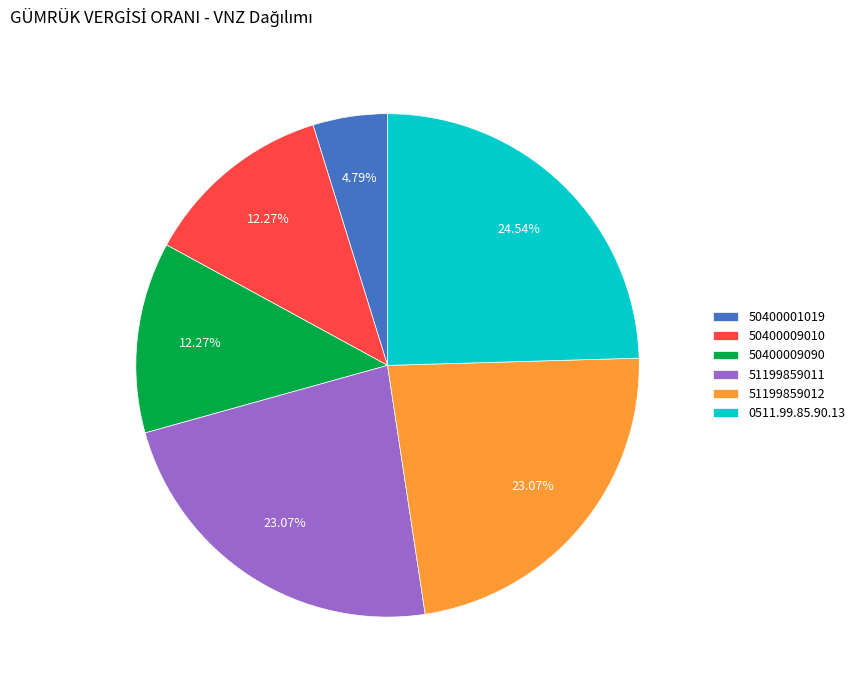

Is it true that 51199859011 is 23% of the pie?

True